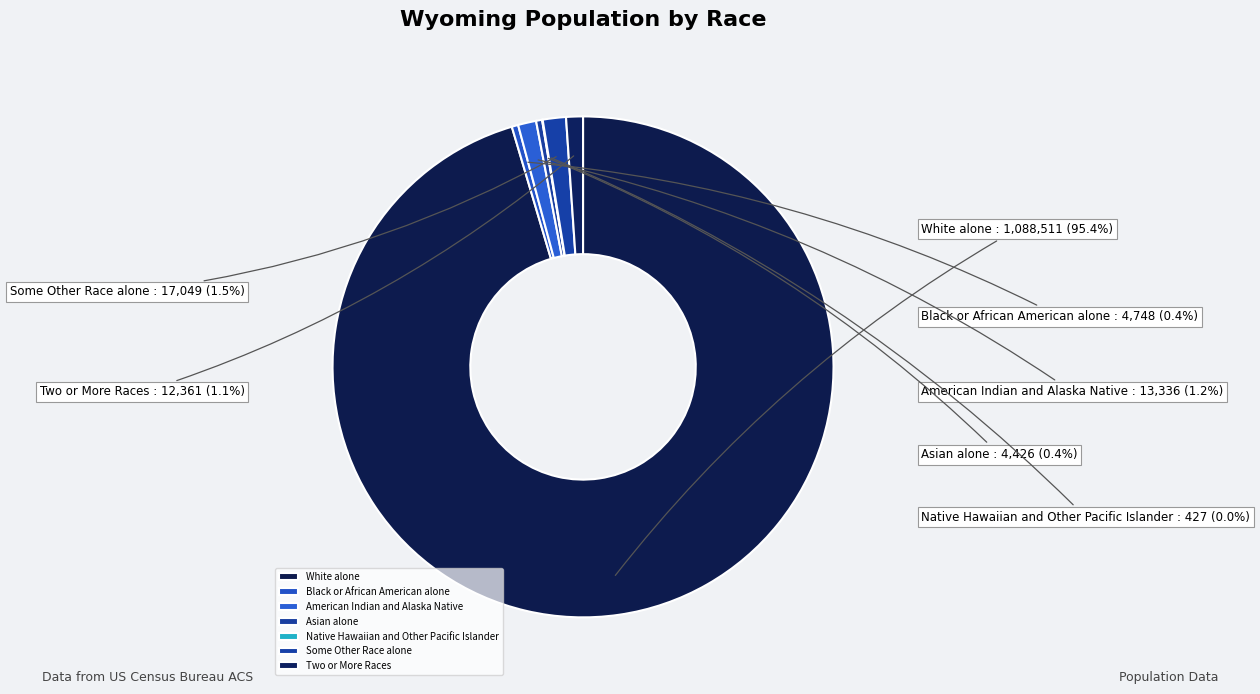

To the nearest percent, what is the average slice percentage?

14%